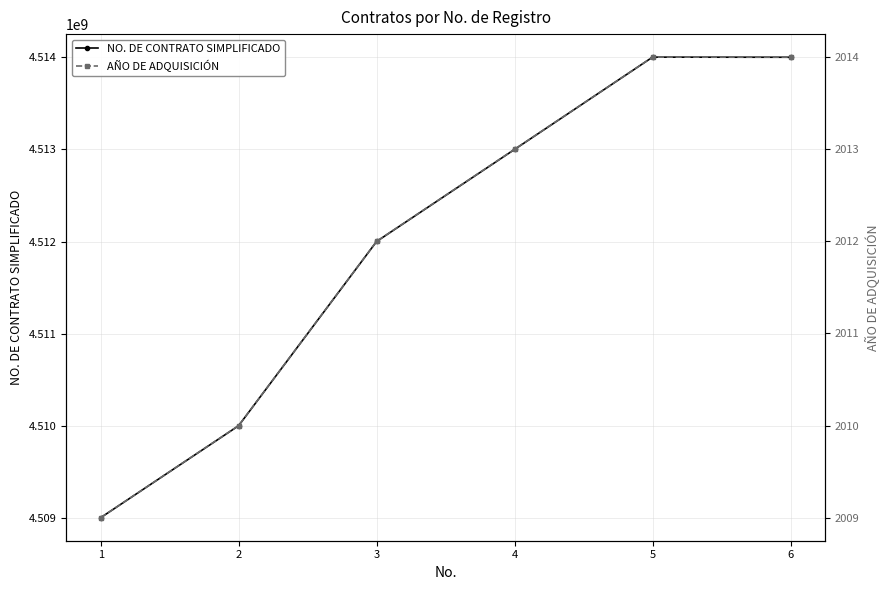

What is the maximum value shown in the chart?

4514002705